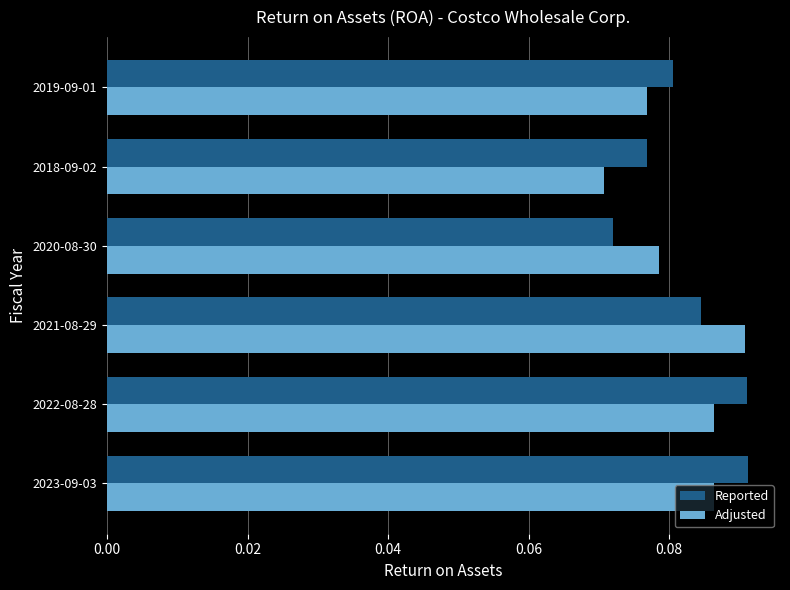

What are all the series names shown in the legend?

Reported, Adjusted